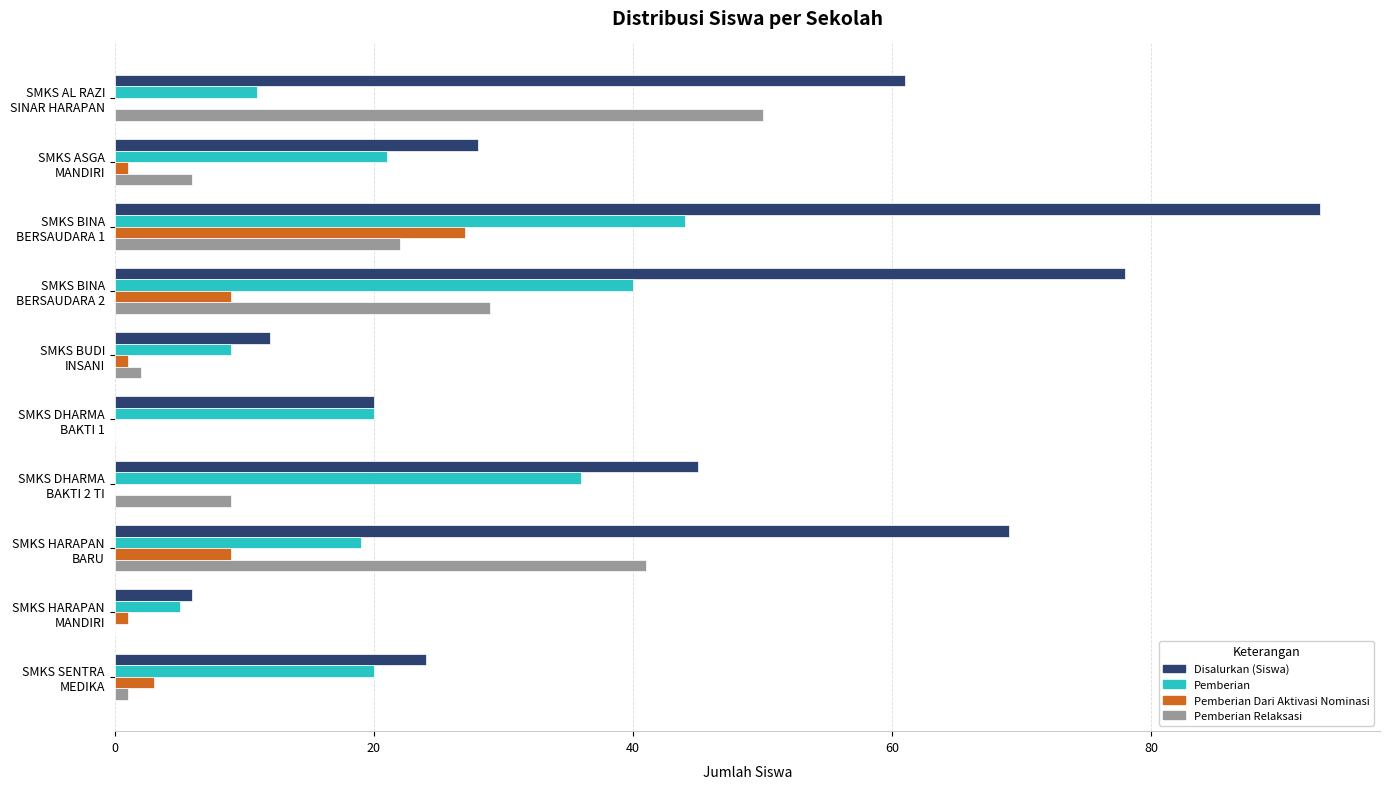

What are all the series names shown in the legend?

Disalurkan (Siswa), Pemberian, Pemberian Dari Aktivasi Nominasi, Pemberian Relaksasi